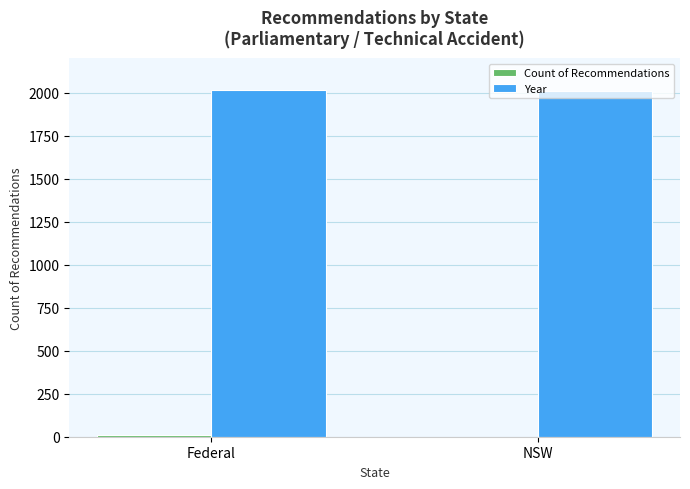

What is the greatest value displayed?

2013